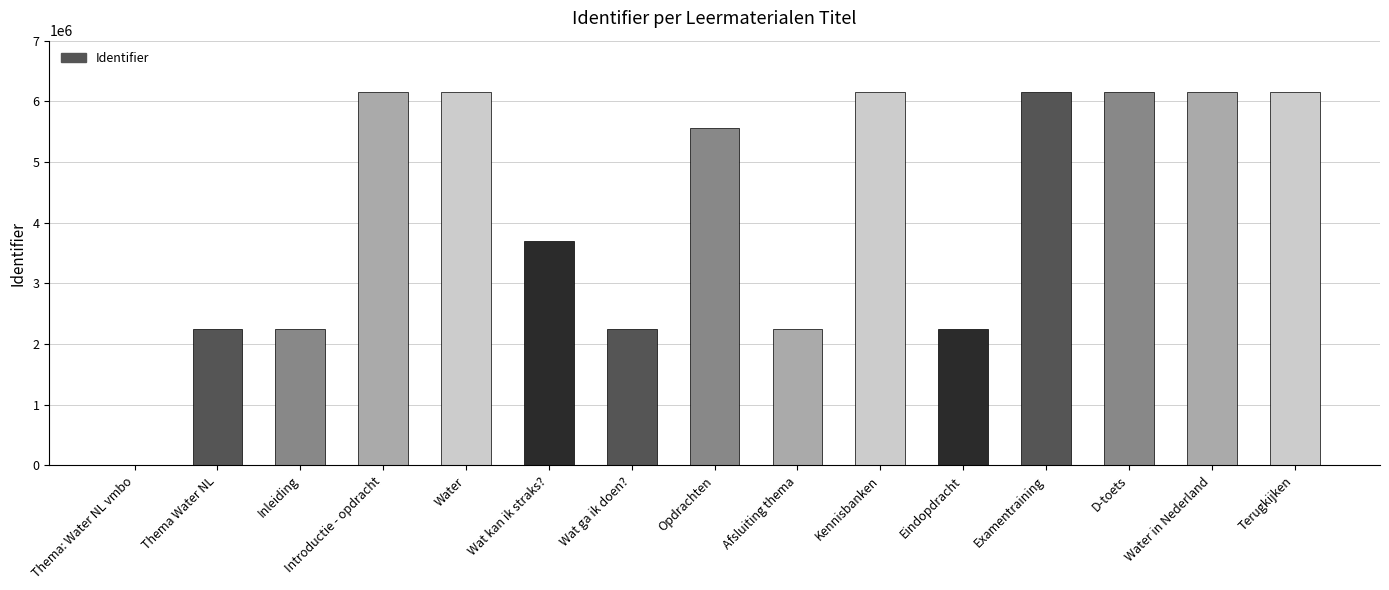

What is the change in value from Opdrachten to Kennisbanken?

+590908